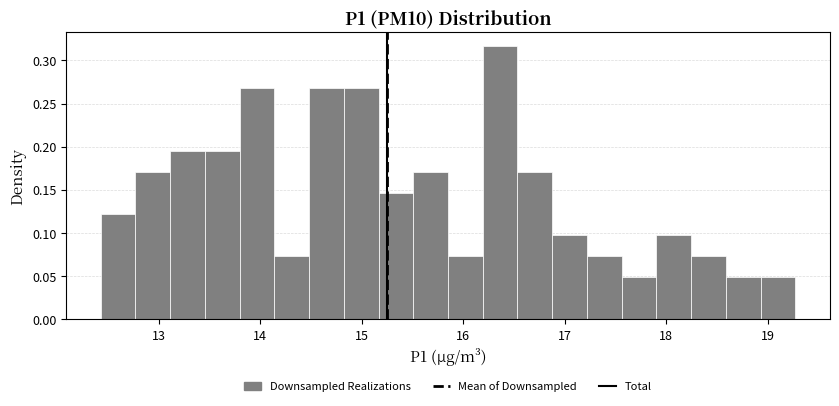

Around what value on the x-axis is the tallest bar? Give the approximate position of its centre, as read against the axis.

16.4